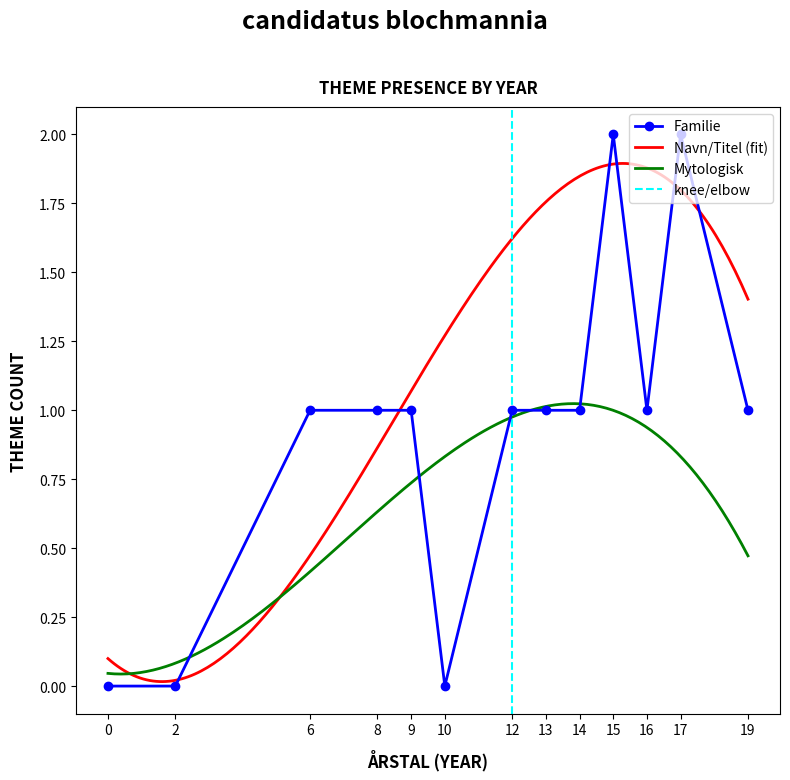

How many distinct data groups are displayed?

3